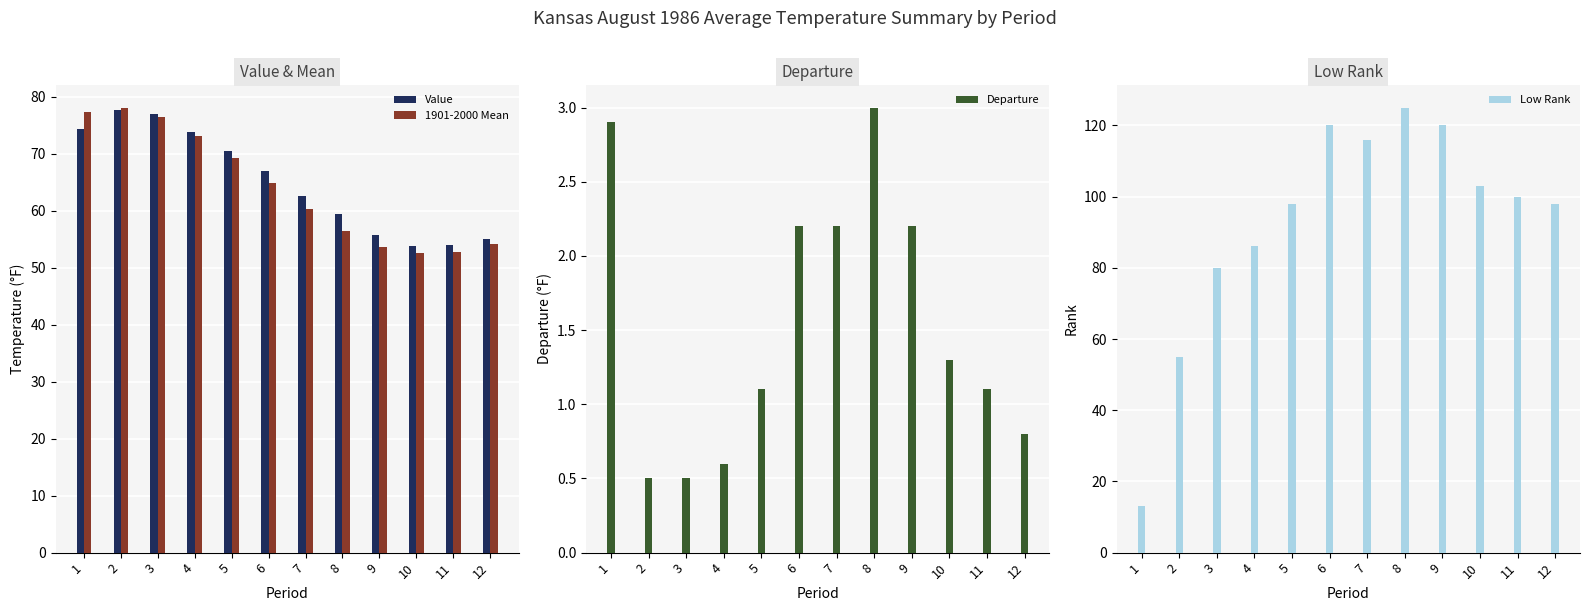

The value of Departure at 2 is 0.7. True or false?

False